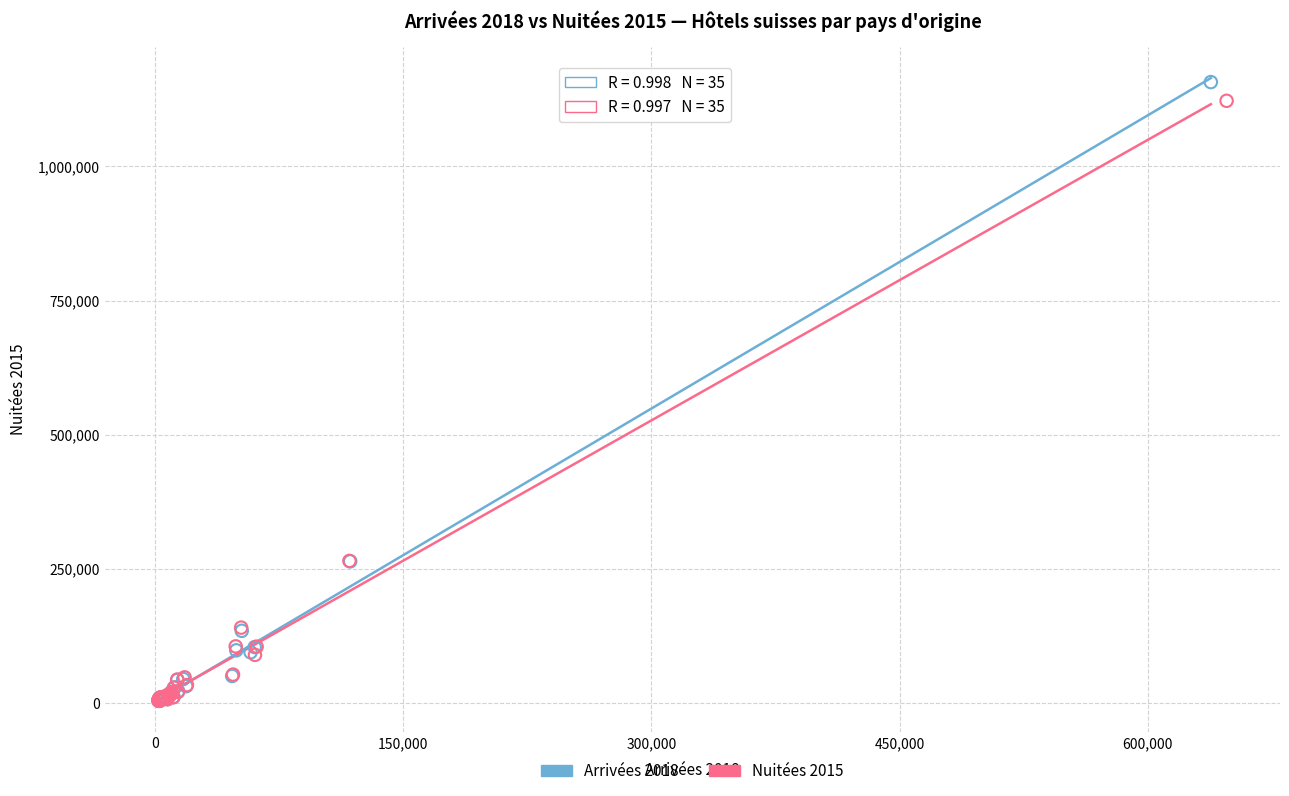

Which series has the widest spread of Y values?

Arrivées 2018